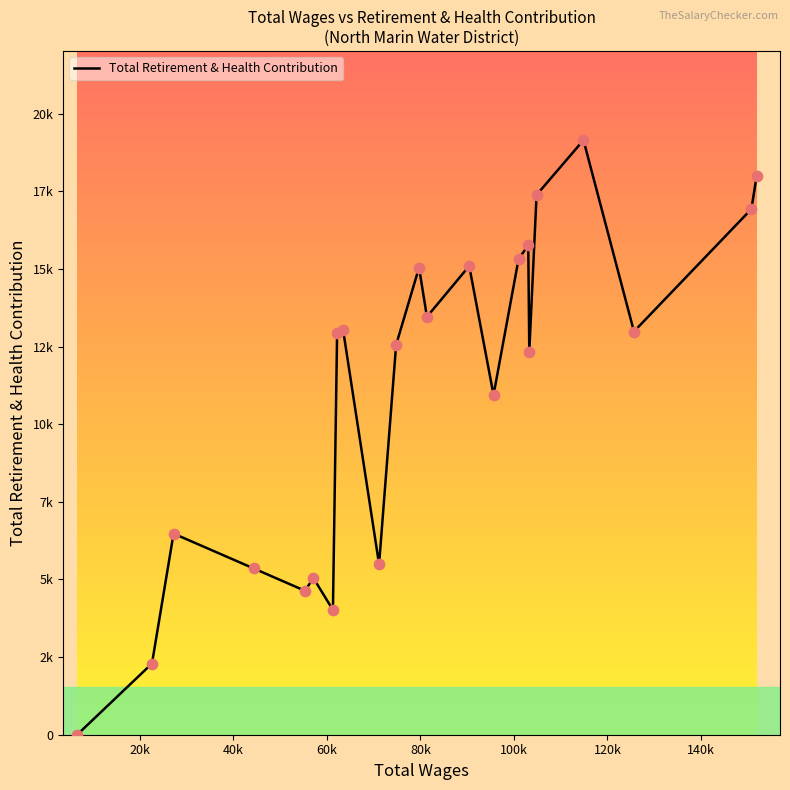

Does the chart have visible grid lines?

No